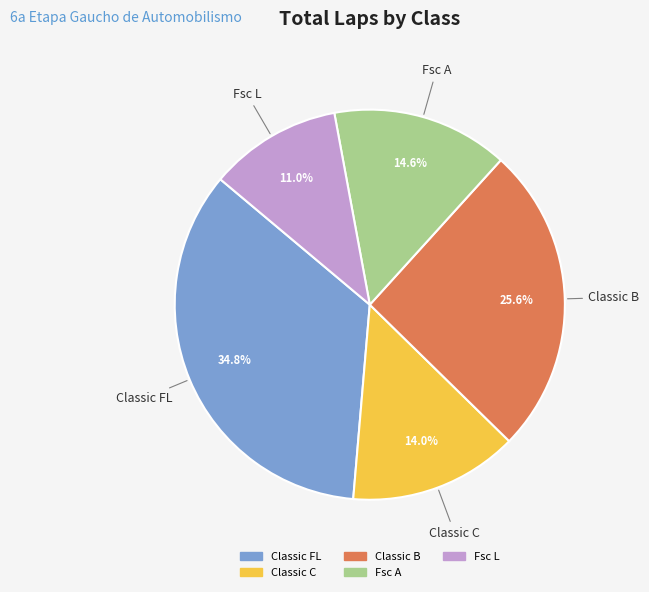

Count the number of slices in the pie.

5